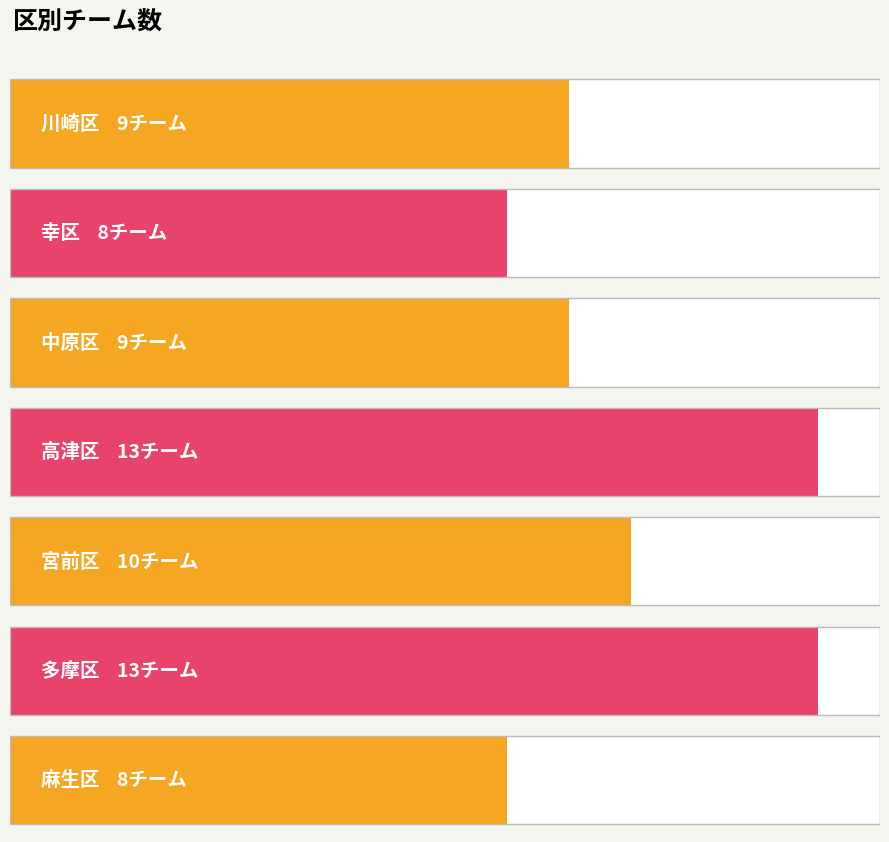

What is the ratio of the value at 中原区 to the value at 幸区?

1.1